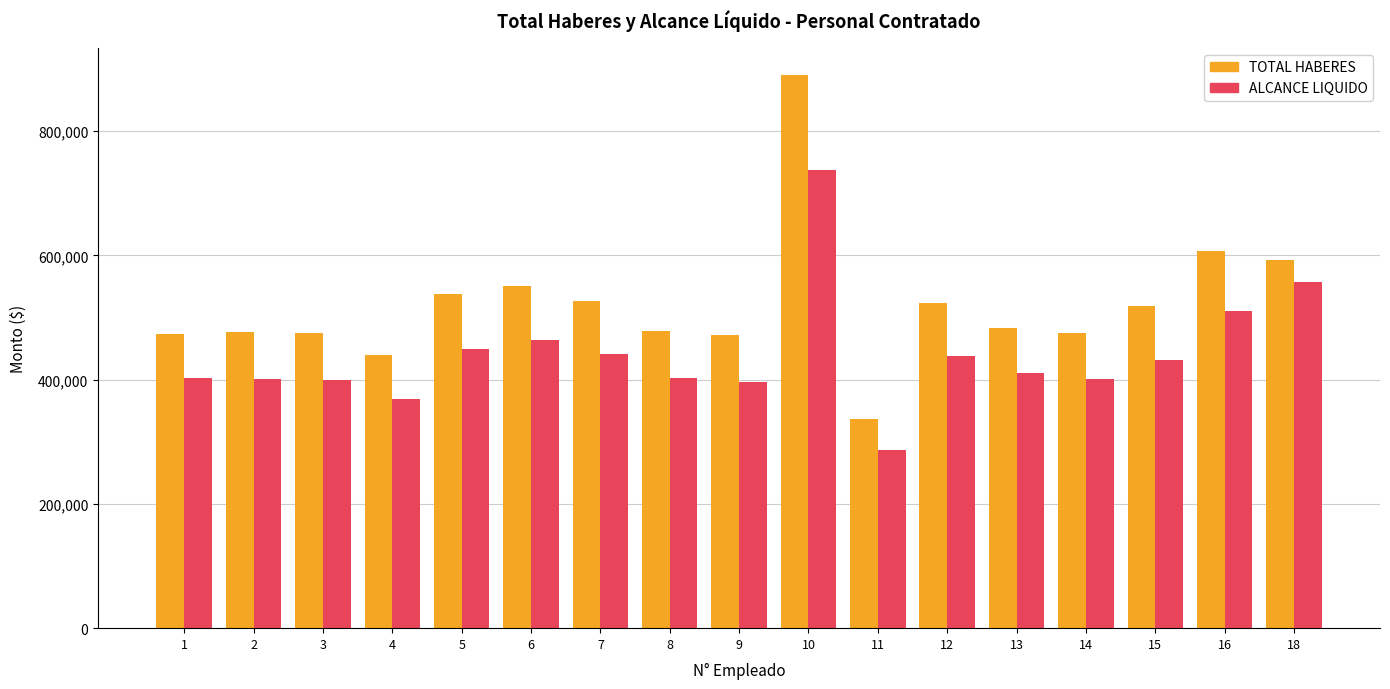

Where is TOTAL HABERES nearest to the value 613486?

16